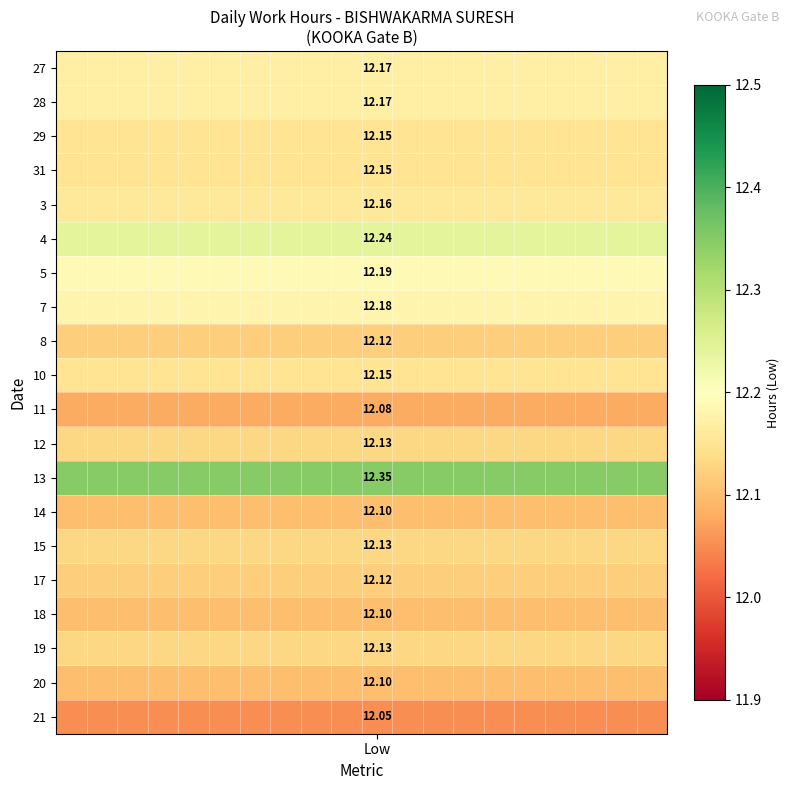

The 14 series shows 4.6 at Low. True or false?

False